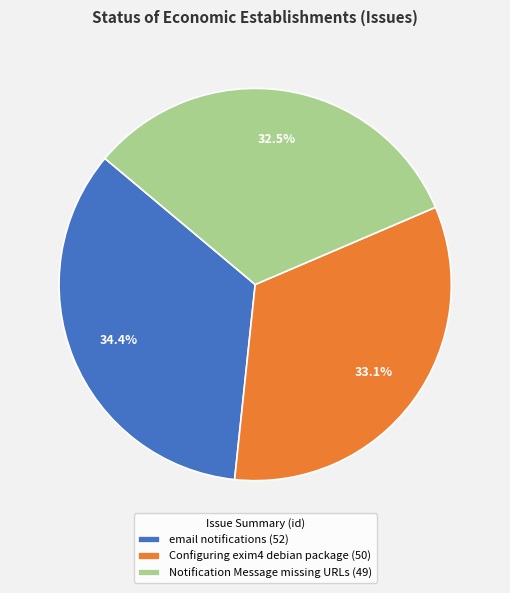

What is the total percentage of Configuring exim4 debian package and email notifications?

67.5%